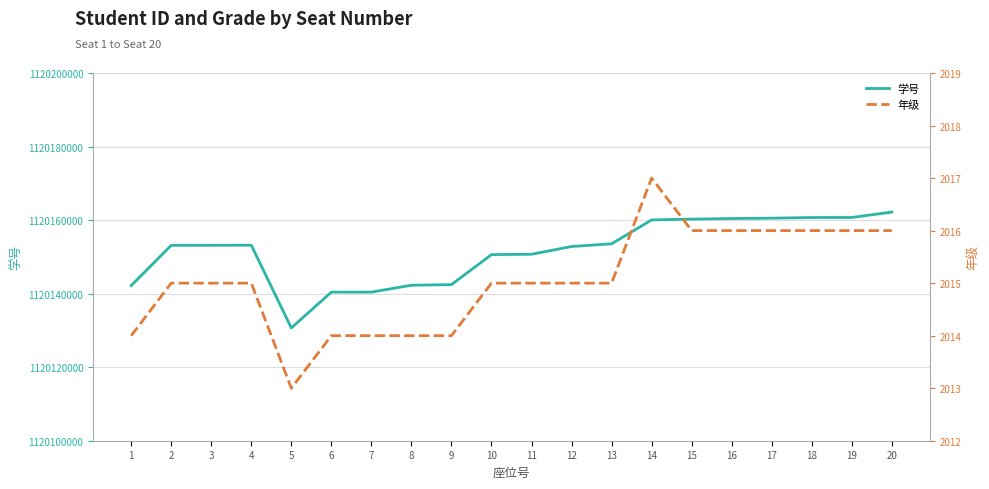

Reading left to right, what are all the values shown in this chart?

学号: 1120142180	1120153138	1120153147	1120153165	1120130671	1120140405	1120140412	1120142284	1120142454	1120150611	1120150711	1120152812	1120153552	1120160041	1120160271	1120160423	1120160520	1120160696	1120160710	1120162176
年级: 2014	2015	2015	2015	2013	2014	2014	2014	2014	2015	2015	2015	2015	2017	2016	2016	2016	2016	2016	2016